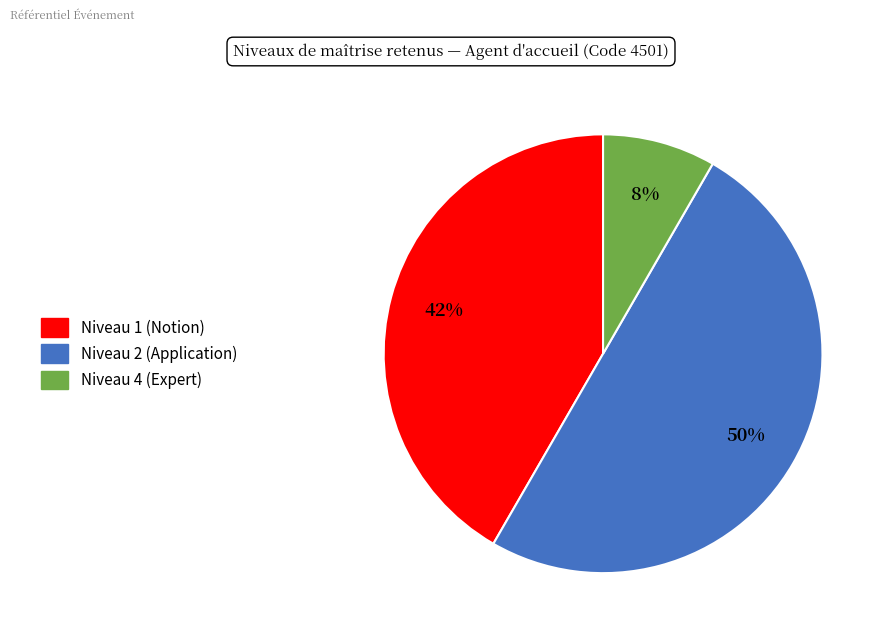

How many segments does this pie chart have?

3